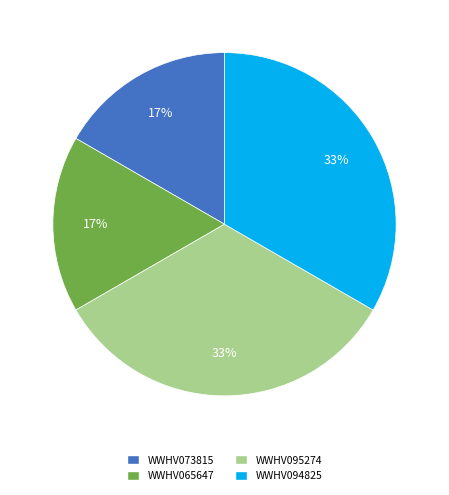

Which has a higher value, WWHV094825 or WWHV065647?

WWHV094825